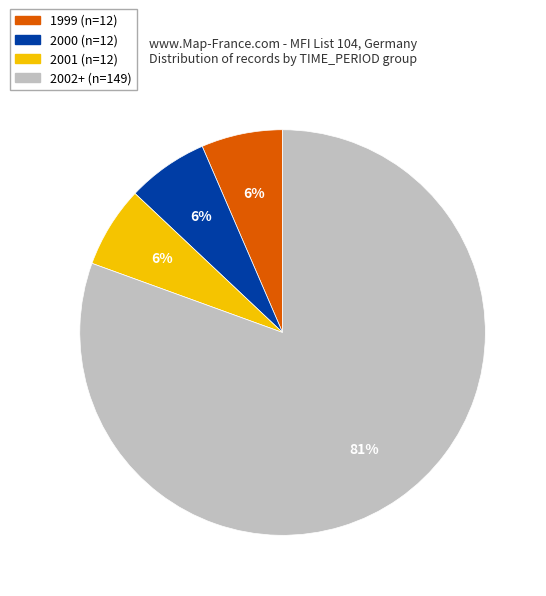

To the nearest percent, what is the average slice percentage?

25%